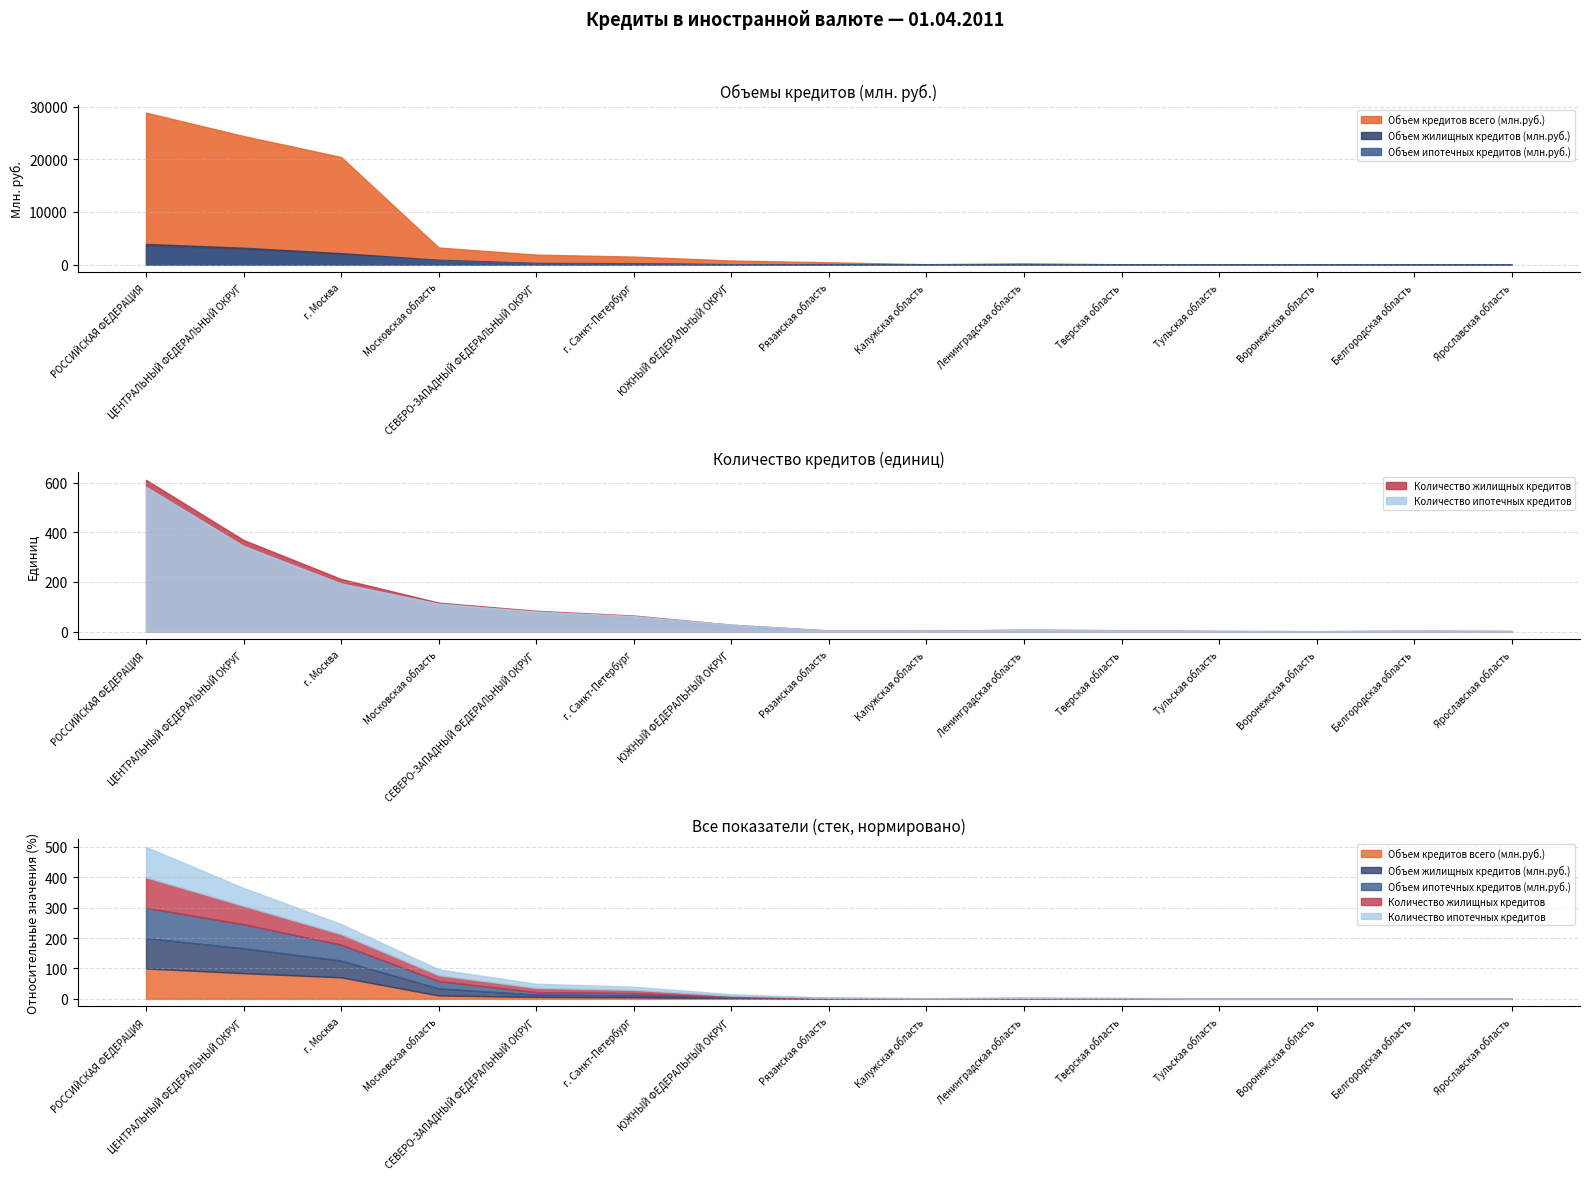

Reading right to left, extract all data points from this chart.

Объем кредитов всего (млн.руб.): Ярославская область=34	Белгородская область=14	Воронежская область=32	Тульская область=25	Тверская область=46	Ленинградская область=237	Калужская область=65	Рязанская область=426	ЮЖНЫЙ ФЕДЕРАЛЬНЫЙ ОКРУГ=765	г. Санкт-Петербург=1504	СЕВЕРО-ЗАПАДНЫЙ ФЕДЕРАЛЬНЫЙ ОКРУГ=1882	Московская область=3231	г. Москва=20444	ЦЕНТРАЛЬНЫЙ ФЕДЕРАЛЬНЫЙ ОКРУГ=24434	РОССИЙСКАЯ ФЕДЕРАЦИЯ=28877
Объем жилищных кредитов (млн.руб.): Ярославская область=8	Белгородская область=8	Воронежская область=4	Тульская область=10	Тверская область=21	Ленинградская область=13	Калужская область=36	Рязанская область=17	ЮЖНЫЙ ФЕДЕРАЛЬНЫЙ ОКРУГ=60	г. Санкт-Петербург=256	СЕВЕРО-ЗАПАДНЫЙ ФЕДЕРАЛЬНЫЙ ОКРУГ=295	Московская область=906	г. Москва=2166	ЦЕНТРАЛЬНЫЙ ФЕДЕРАЛЬНЫЙ ОКРУГ=3201	РОССИЙСКАЯ ФЕДЕРАЦИЯ=3919
Объем ипотечных кредитов (млн.руб.): Ярославская область=3	Белгородская область=8	Воронежская область=4	Тульская область=10	Тверская область=21	Ленинградская область=13	Калужская область=7	Рязанская область=17	ЮЖНЫЙ ФЕДЕРАЛЬНЫЙ ОКРУГ=60	г. Санкт-Петербург=235	СЕВЕРО-ЗАПАДНЫЙ ФЕДЕРАЛЬНЫЙ ОКРУГ=272	Московская область=815	г. Москва=1755	ЦЕНТРАЛЬНЫЙ ФЕДЕРАЛЬНЫЙ ОКРУГ=2665	РОССИЙСКАЯ ФЕДЕРАЦИЯ=3359
Количество жилищных кредитов: Ярославская область=3	Белгородская область=4	Воронежская область=2	Тульская область=3	Тверская область=6	Ленинградская область=8	Калужская область=4	Рязанская область=5	ЮЖНЫЙ ФЕДЕРАЛЬНЫЙ ОКРУГ=28	г. Санкт-Петербург=65	СЕВЕРО-ЗАПАДНЫЙ ФЕДЕРАЛЬНЫЙ ОКРУГ=84	Московская область=117	г. Москва=212	ЦЕНТРАЛЬНЫЙ ФЕДЕРАЛЬНЫЙ ОКРУГ=369	РОССИЙСКАЯ ФЕДЕРАЦИЯ=611
Количество ипотечных кредитов: Ярославская область=2	Белгородская область=4	Воронежская область=2	Тульская область=3	Тверская область=6	Ленинградская область=8	Калужская область=3	Рязанская область=5	ЮЖНЫЙ ФЕДЕРАЛЬНЫЙ ОКРУГ=28	г. Санкт-Петербург=63	СЕВЕРО-ЗАПАДНЫЙ ФЕДЕРАЛЬНЫЙ ОКРУГ=81	Московская область=113	г. Москва=194	ЦЕНТРАЛЬНЫЙ ФЕДЕРАЛЬНЫЙ ОКРУГ=345	РОССИЙСКАЯ ФЕДЕРАЦИЯ=583